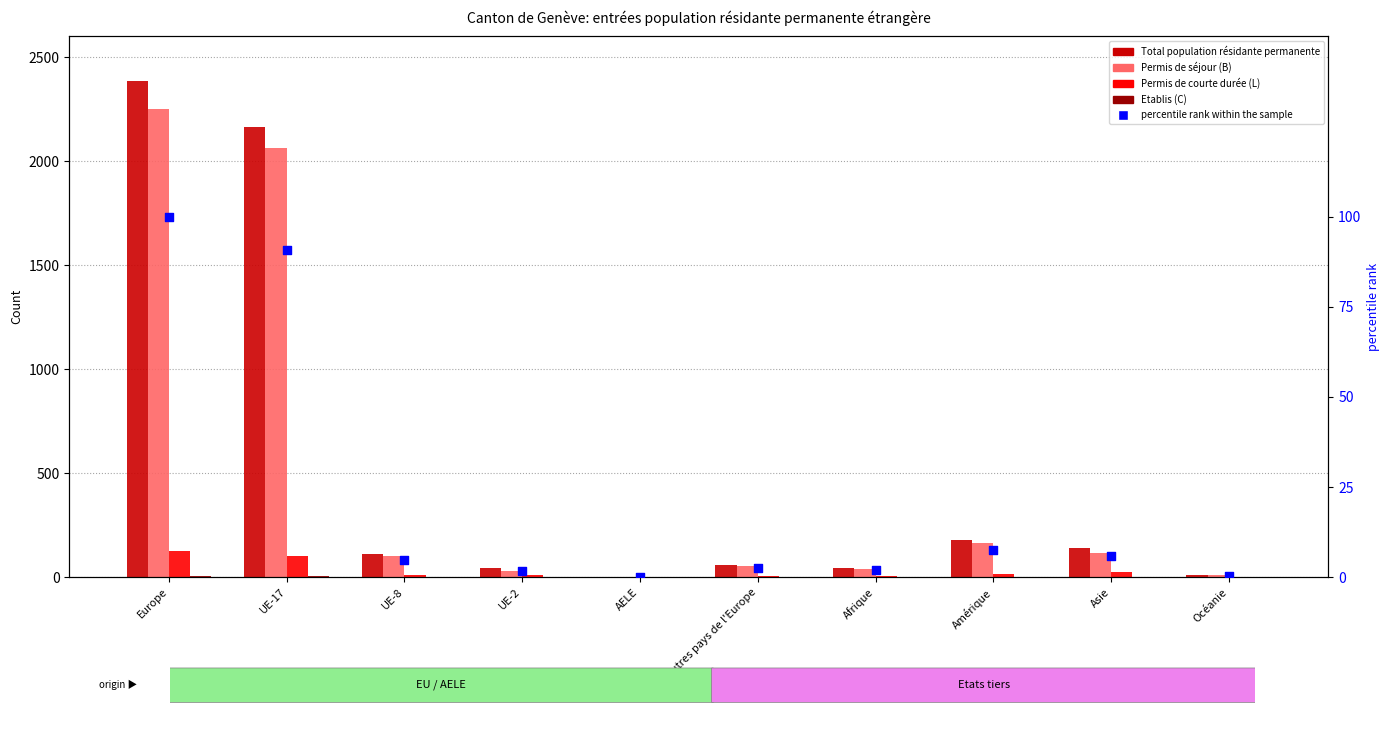

Is the value of Permis de courte durée (L) at UE-17 greater than the value of Total population résidante permanente at Amérique?

No